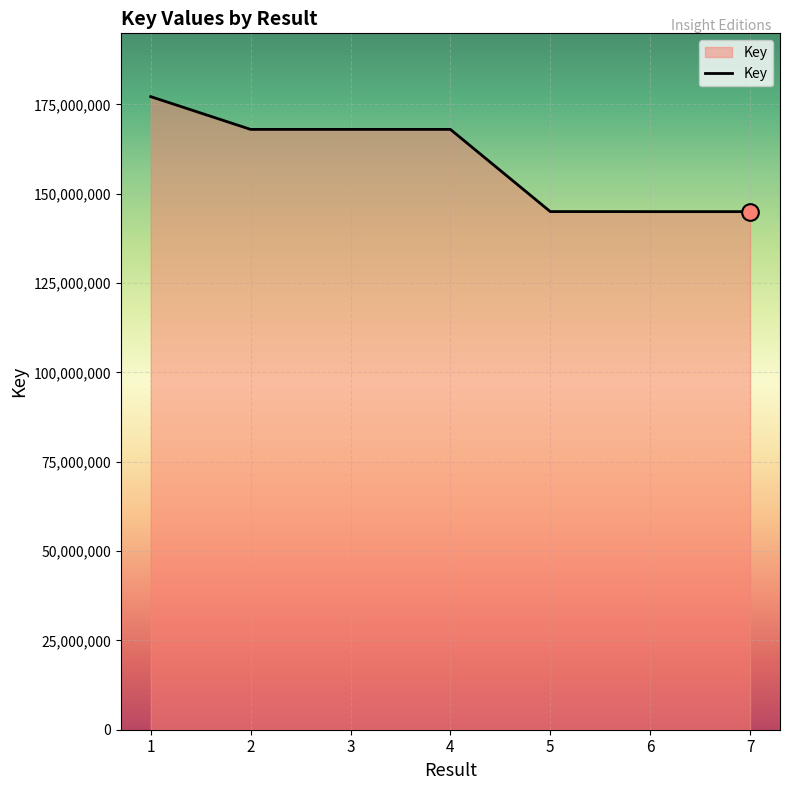

The chart shows a value of 79214907 at 3. True or false?

False